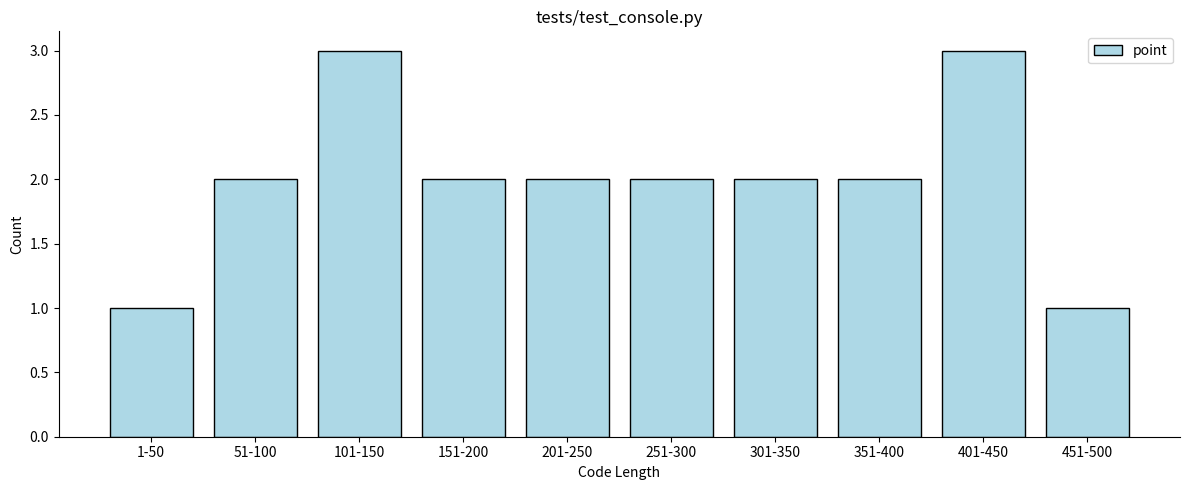

Reading left to right, list all the values displayed in this chart.

1	2	3	2	2	2	2	2	3	1